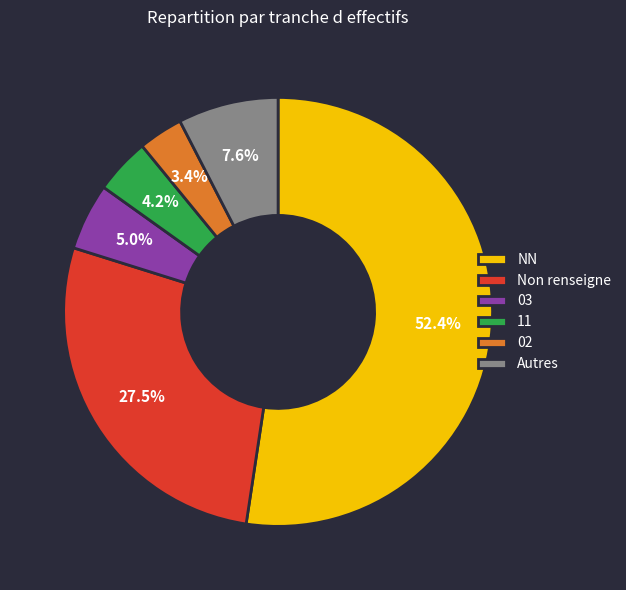

Between 02 and 11, which is larger?

11